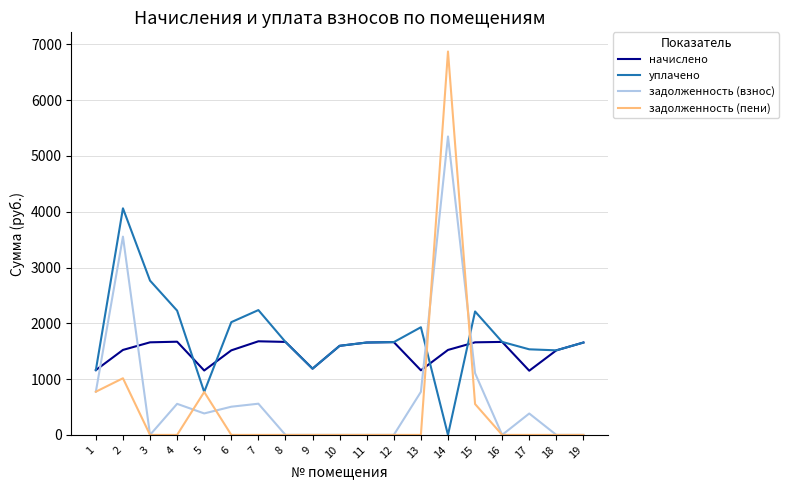

The value of задолженность (взнос) at 15 is 1106.1. True or false?

True